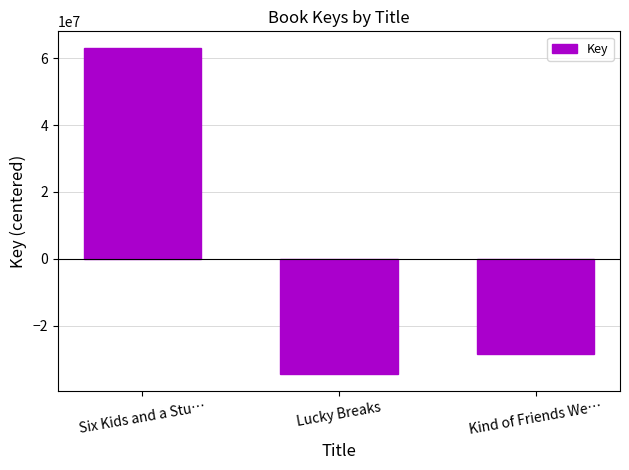

Reading left to right, transcribe all the data shown in this chart.

63138907.7	-34577291.3	-28561616.3